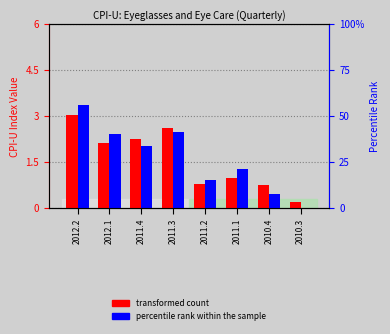

What is the label of the 1st bar from the right?

2010.3